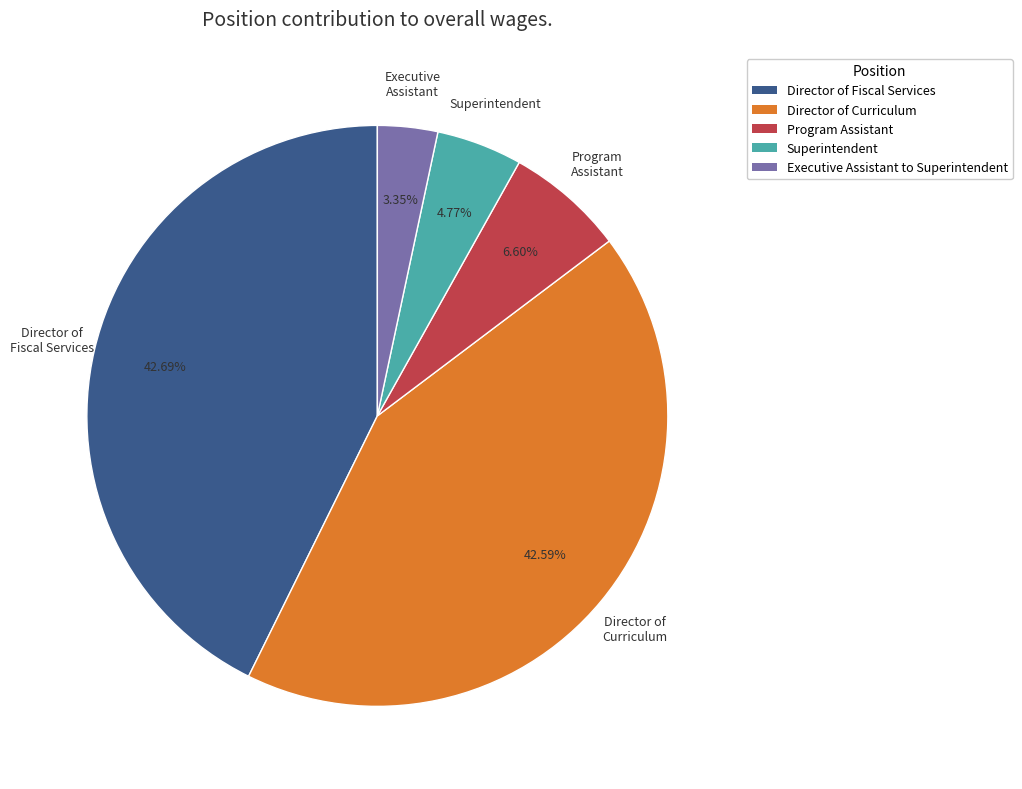

What percentage do Director of Curriculum and Director of Fiscal Services together represent?

85.3%